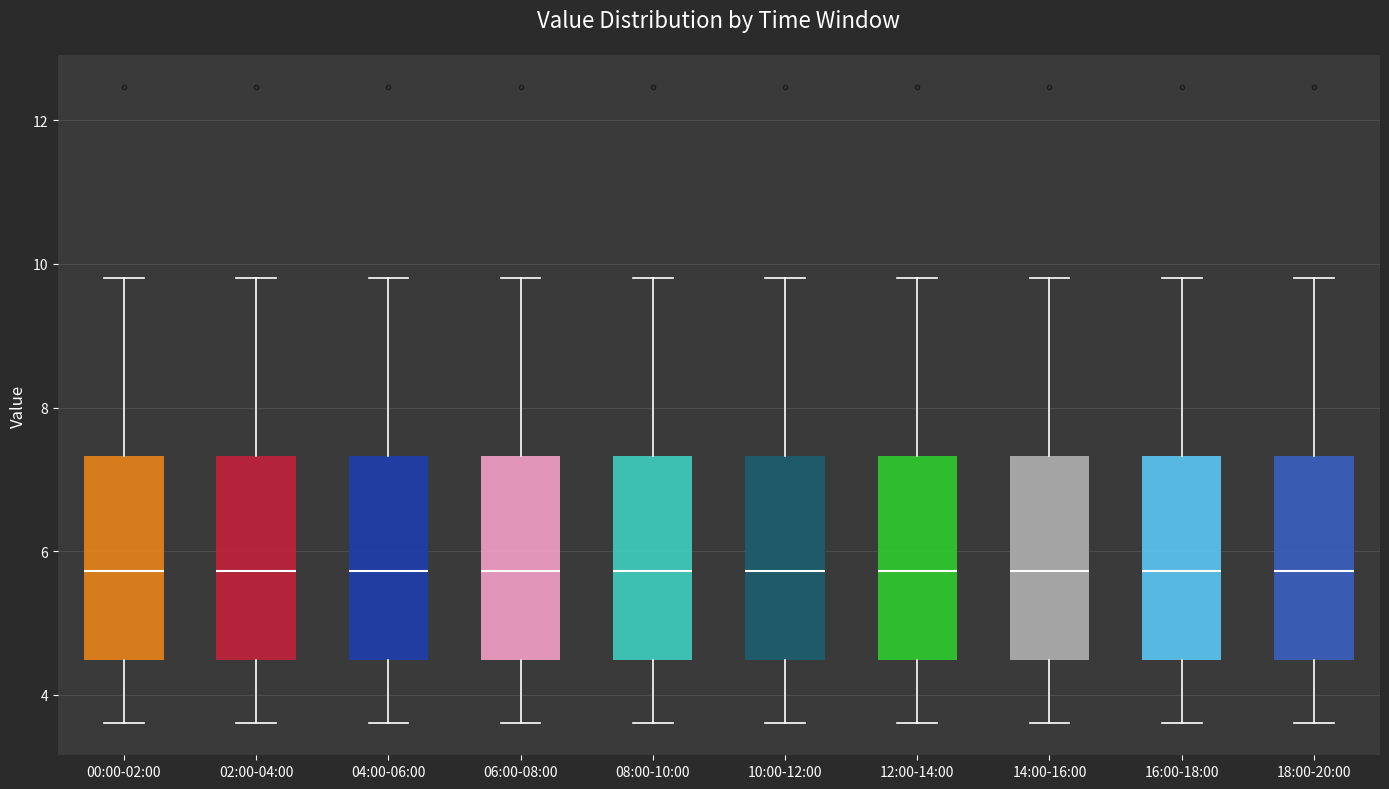

Reading left to right, transcribe this box plot: for each box, give where its median line is, the range the box spans, and where its two whiskers end, as read against the y-axis. The values are not printed on the chart, so give them approximately, as read against the axis.

00:00-02:00: median 5.8, box 4.4 to 7.4, whiskers 3.6 to 9.8
02:00-04:00: median 5.8, box 4.4 to 7.4, whiskers 3.6 to 9.8
04:00-06:00: median 5.8, box 4.4 to 7.4, whiskers 3.6 to 9.8
06:00-08:00: median 5.8, box 4.4 to 7.4, whiskers 3.6 to 9.8
08:00-10:00: median 5.8, box 4.4 to 7.4, whiskers 3.6 to 9.8
10:00-12:00: median 5.8, box 4.4 to 7.4, whiskers 3.6 to 9.8
12:00-14:00: median 5.8, box 4.4 to 7.4, whiskers 3.6 to 9.8
14:00-16:00: median 5.8, box 4.4 to 7.4, whiskers 3.6 to 9.8
16:00-18:00: median 5.8, box 4.4 to 7.4, whiskers 3.6 to 9.8
18:00-20:00: median 5.8, box 4.4 to 7.4, whiskers 3.6 to 9.8